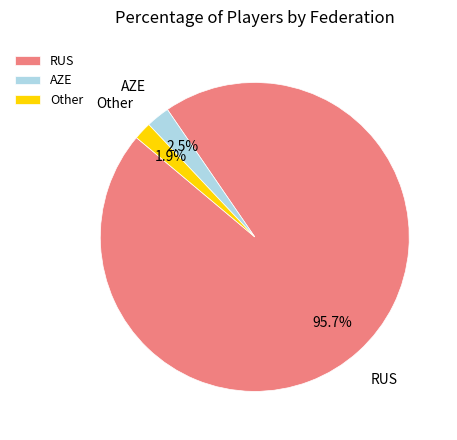

Which category has the smallest portion of the pie?

Other